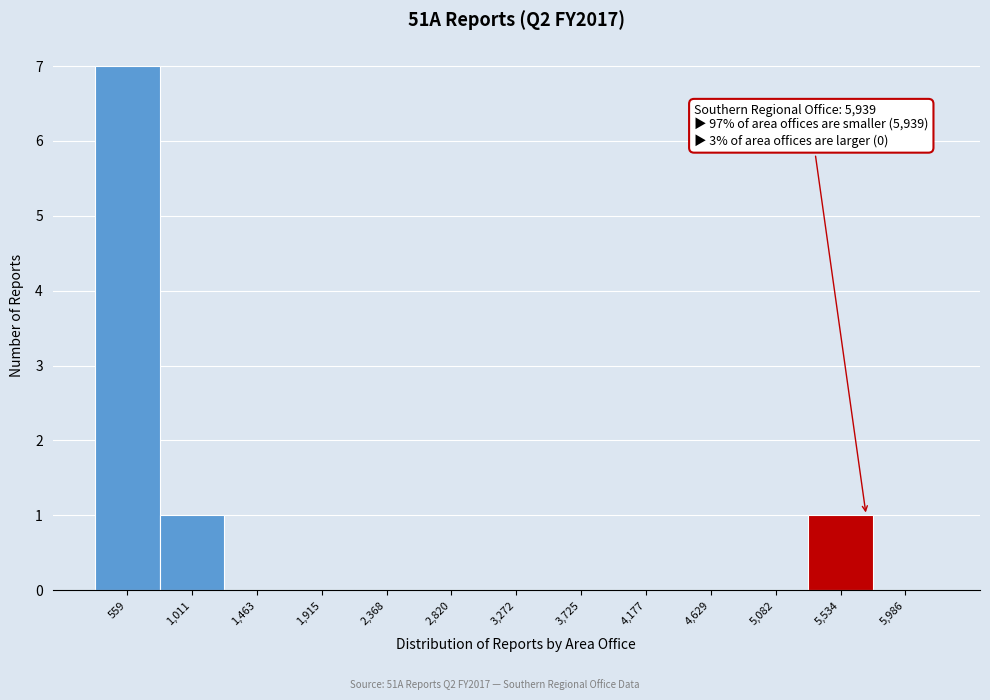

Reading right to left, what are all the values shown in this chart?

5,986=0	5,534=1	5,082=0	4,629=0	4,177=0	3,725=0	3,272=0	2,820=0	2,368=0	1,915=0	1,463=0	1,011=1	559=7